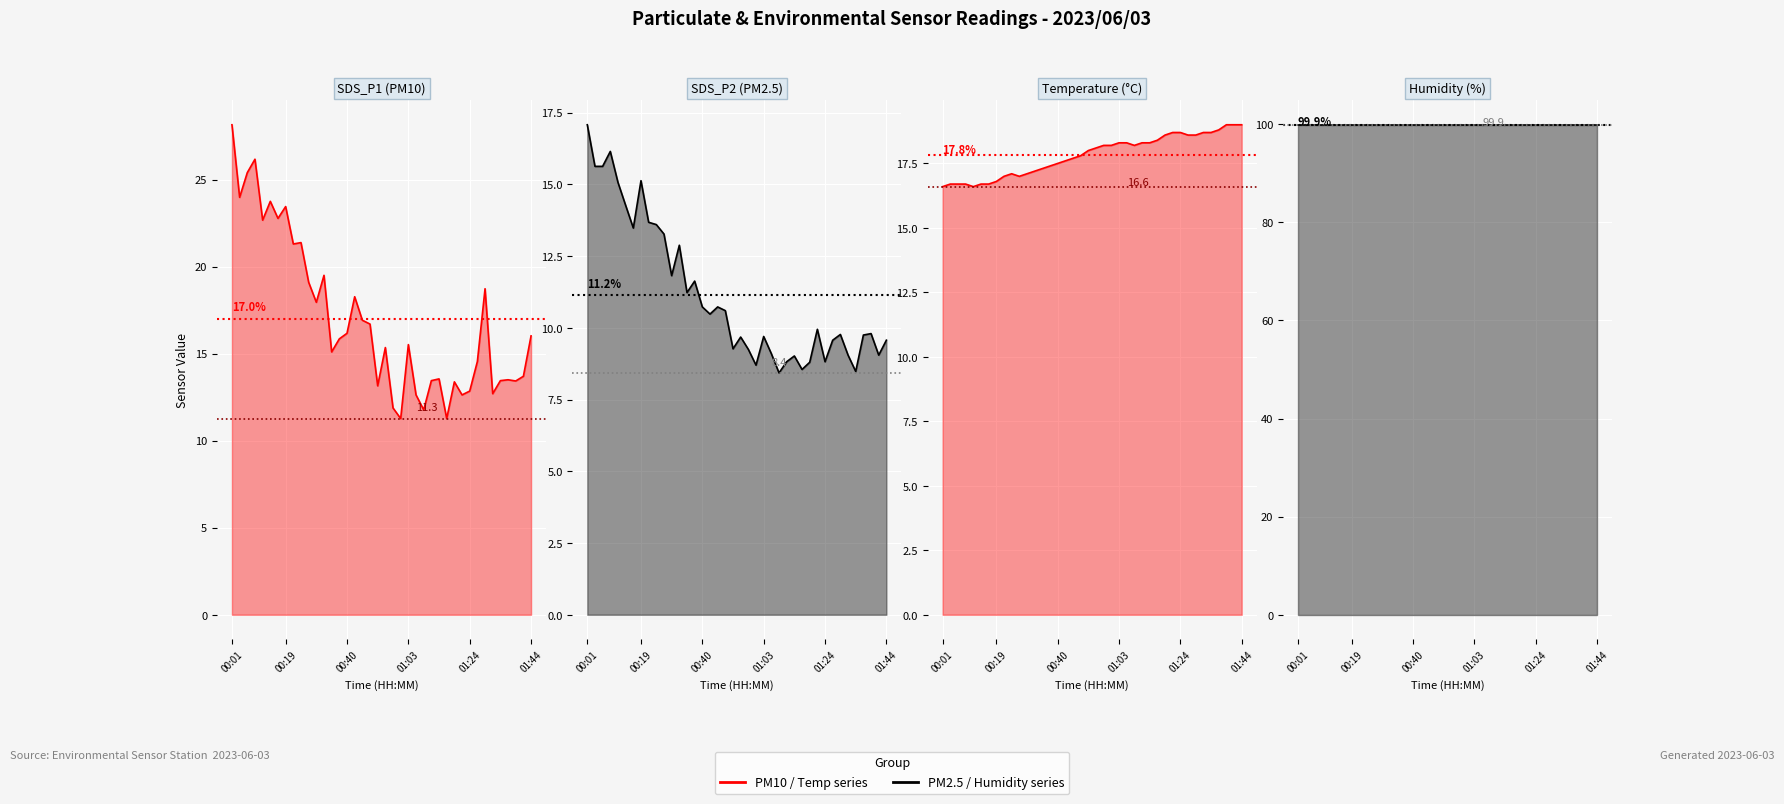

At which label does Temp reach its minimum?

00:01